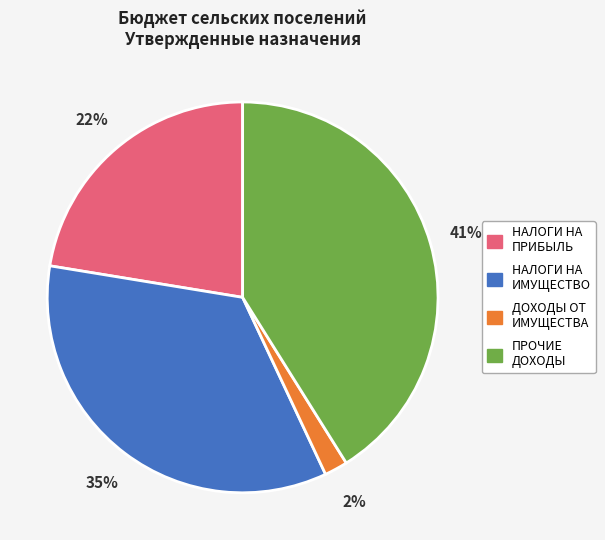

Is there a majority slice in this chart?

No